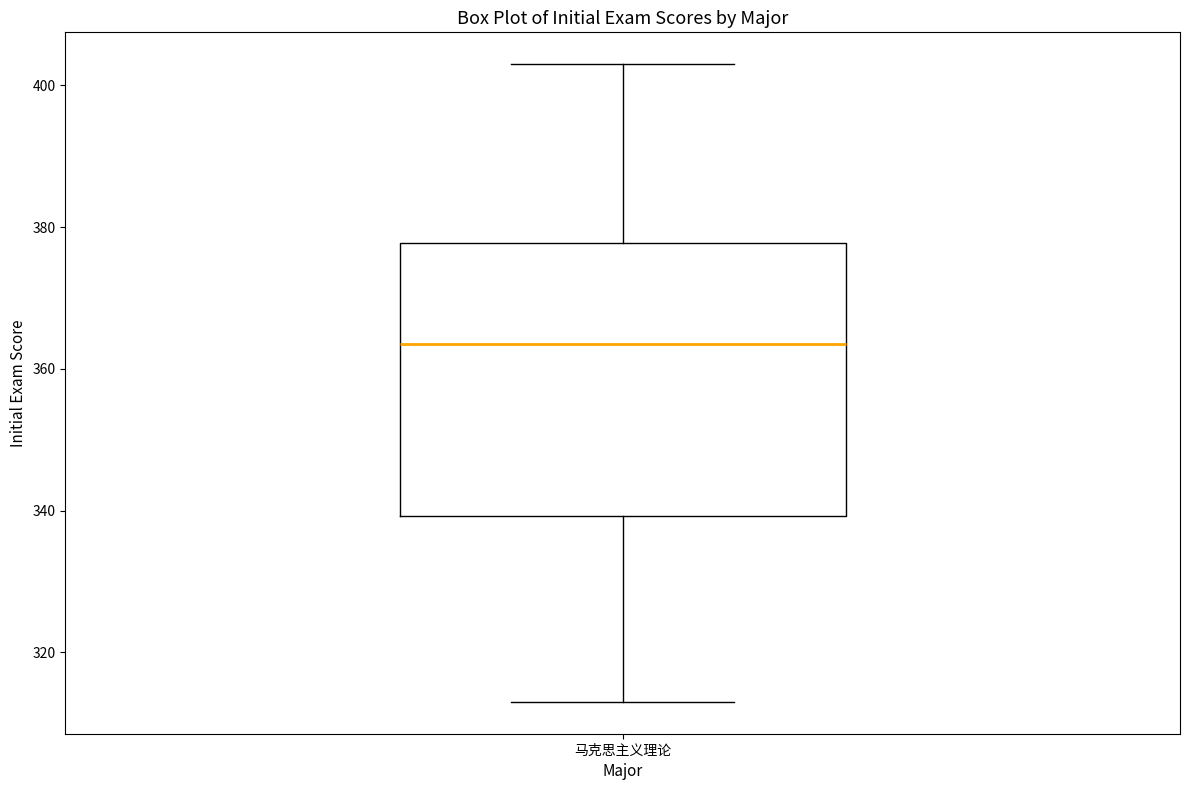

Read this box plot against the y-axis: the position of the median line, the range covered by the box, and the ends of both whiskers. The values are not printed on the chart, so give them approximately, as read against the axis.

median 364, box 340 to 378, whiskers 314 to 404